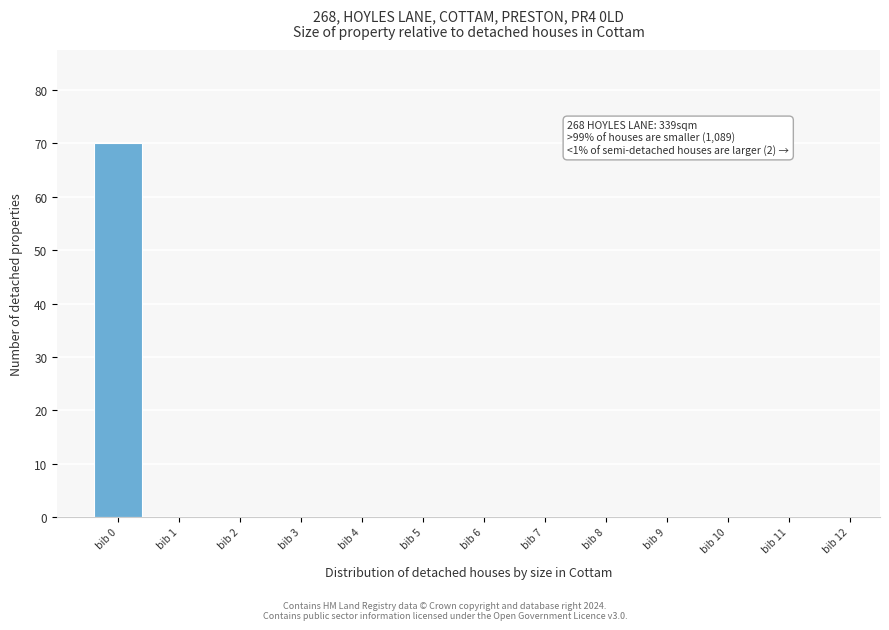

Reading left to right, list all the values displayed in this chart.

bib 0=70	bib 1=0	bib 2=0	bib 3=0	bib 4=0	bib 5=0	bib 6=0	bib 7=0	bib 8=0	bib 9=0	bib 10=0	bib 11=0	bib 12=0